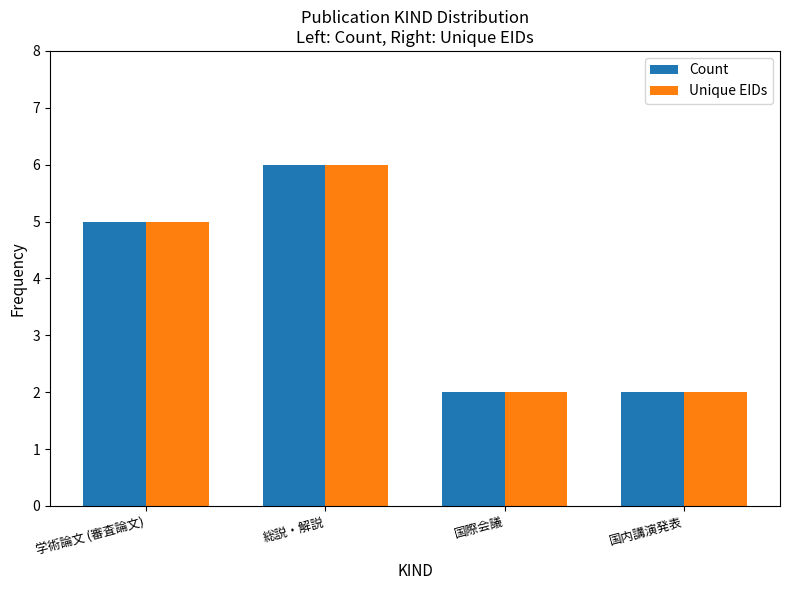

What is the difference between the maximum and minimum values in the Unique EIDs series?

4